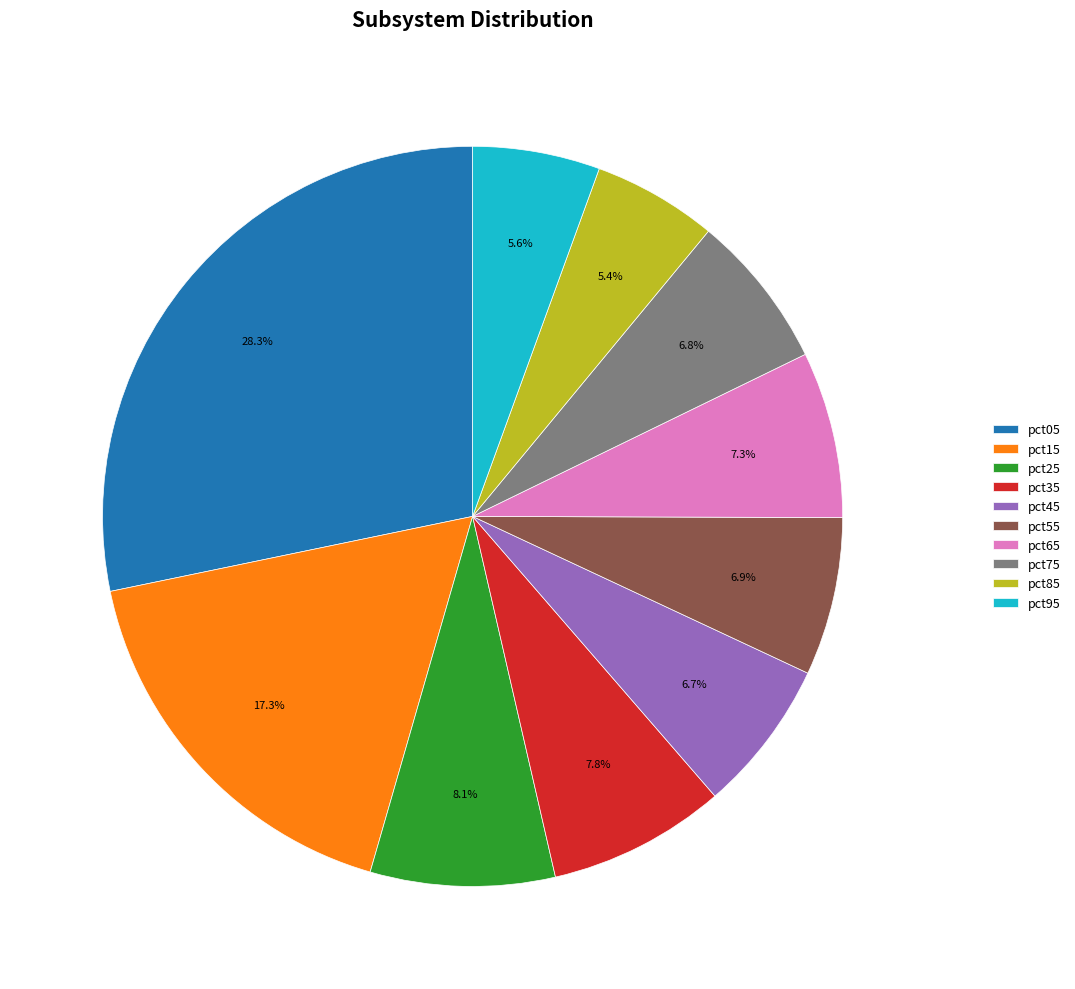

How many slices are in this pie chart?

10